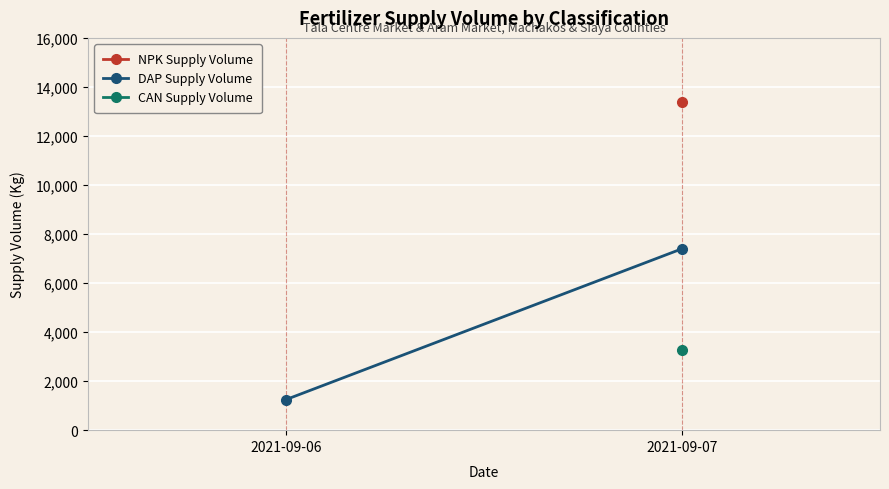

Count the number of data series in this chart.

1